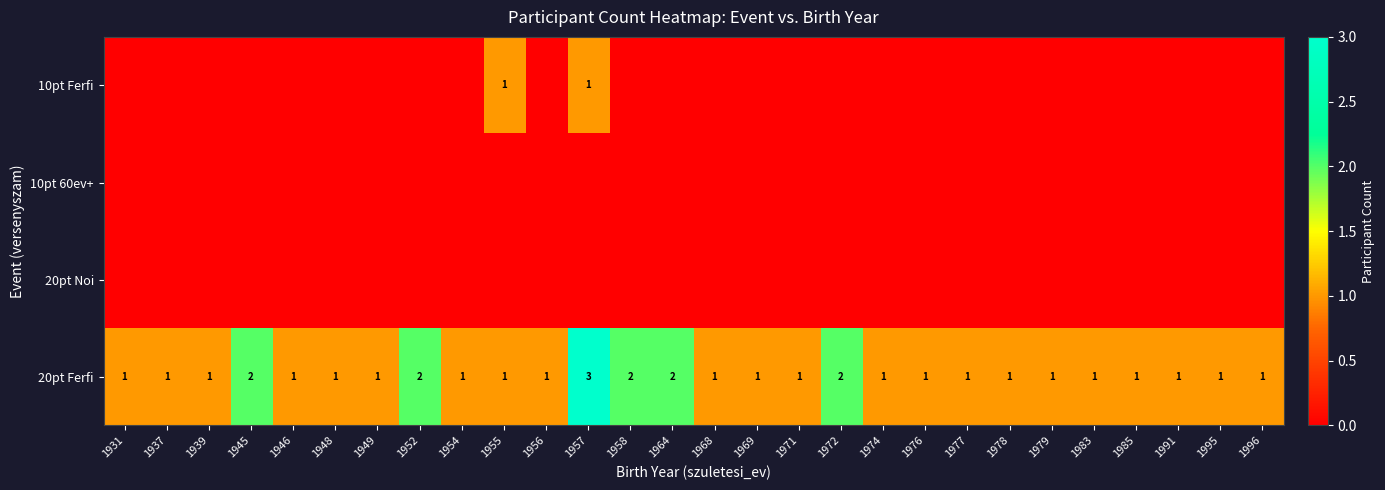

How many 20pt Ferfi values are between 1 and 2?

27